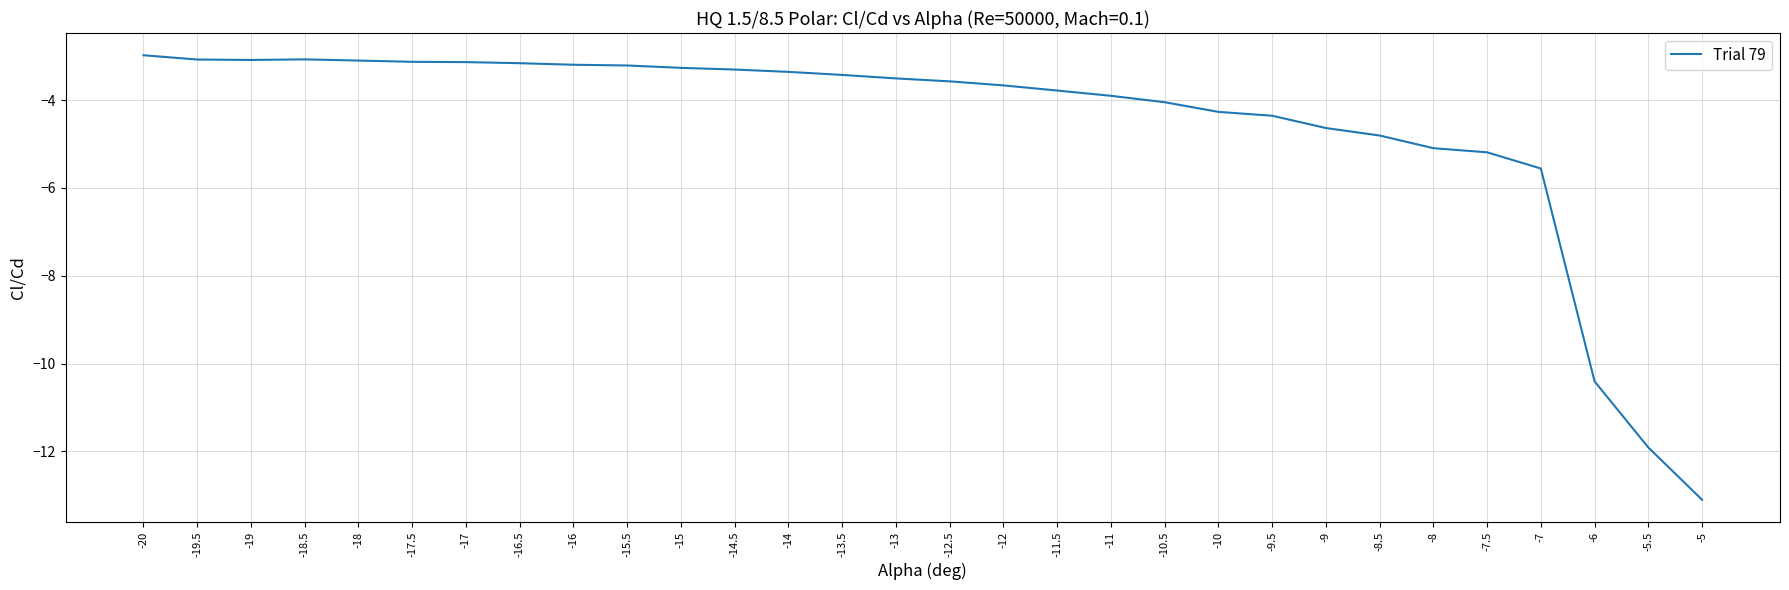

Which has a higher value, -16.5 or -8?

-16.5